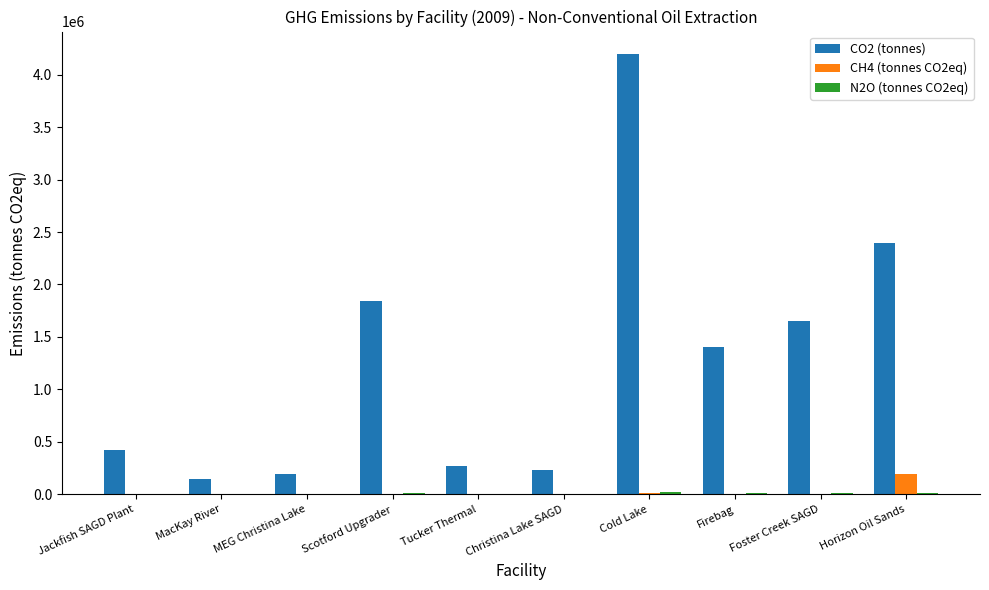

Which series changed the most between Jackfish SAGD Plant and Foster Creek SAGD?

CO2 (tonnes)